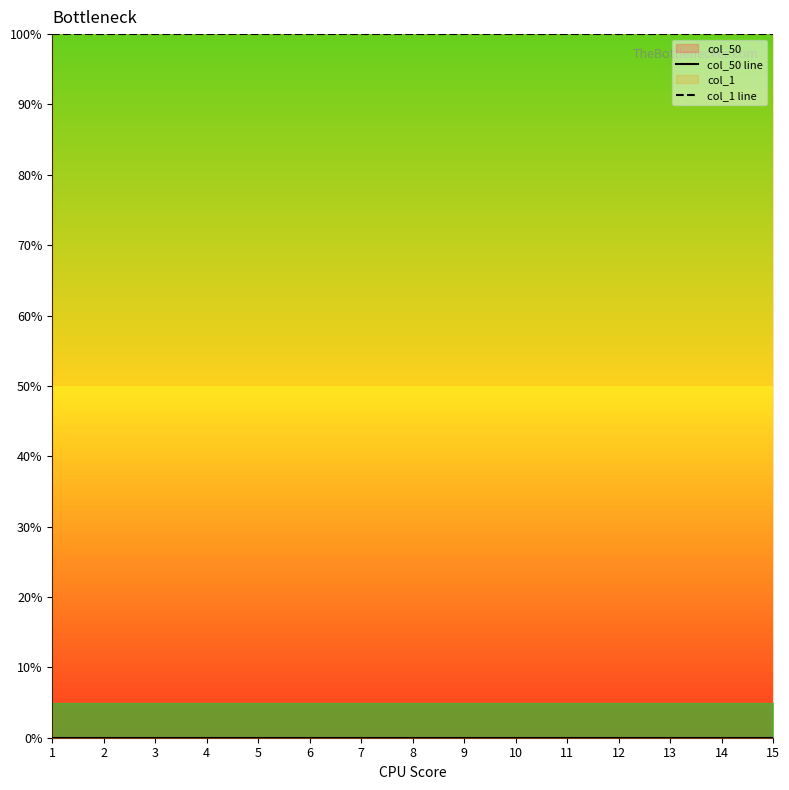

How many lines are shown in the chart?

2